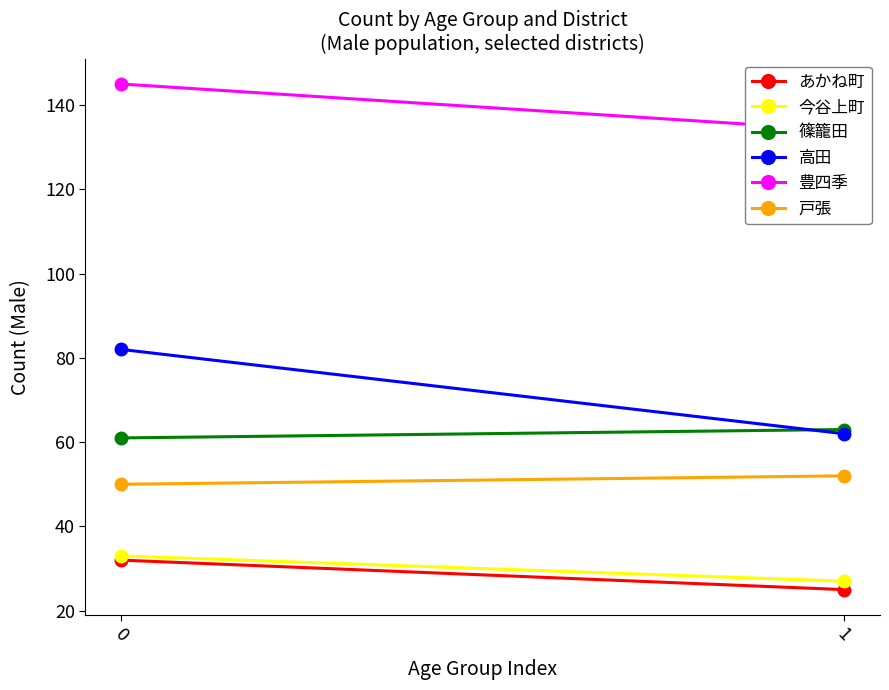

Reading right to left, transcribe all the data shown in this chart.

あかね町: 1=25	0=32
今谷上町: 1=27	0=33
篠籠田: 1=63	0=61
高田: 1=62	0=82
豊四季: 1=134	0=145
戸張: 1=52	0=50